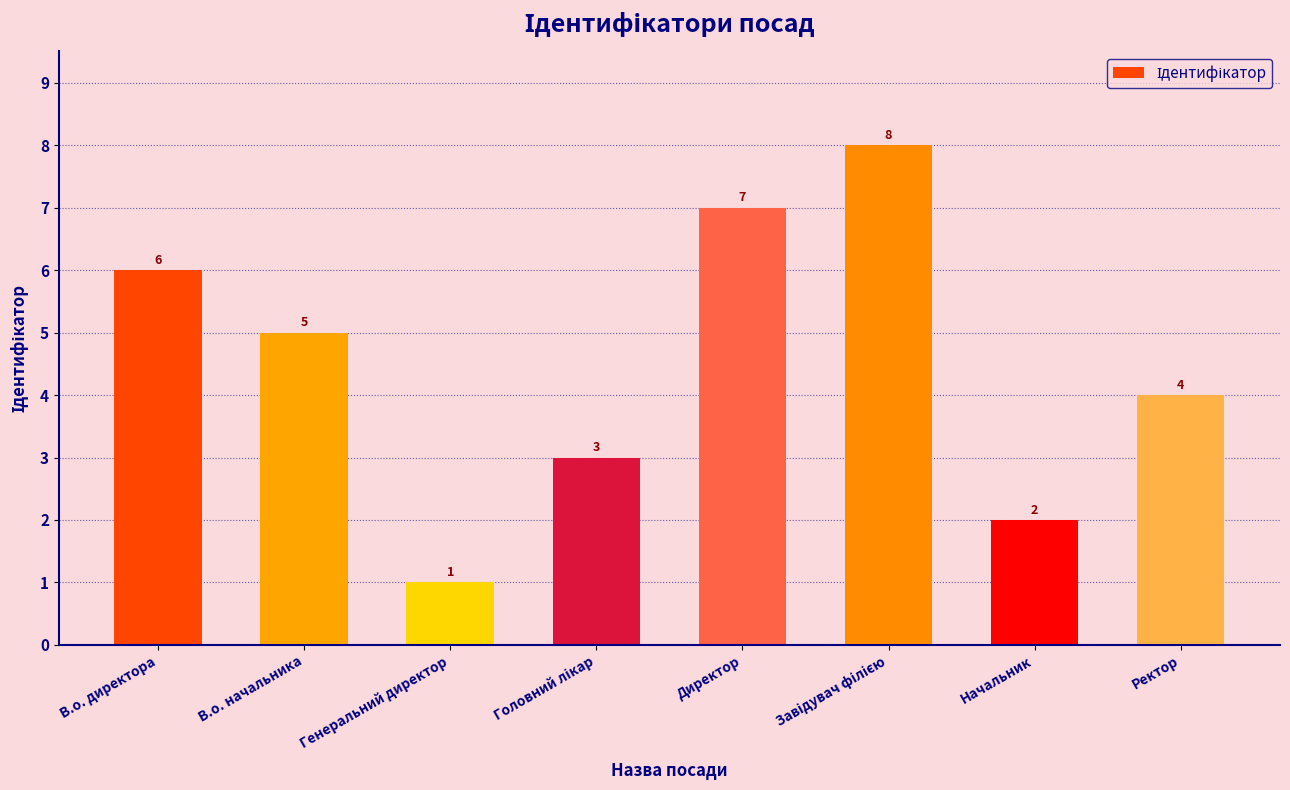

How many values are between 3 and 7?

5